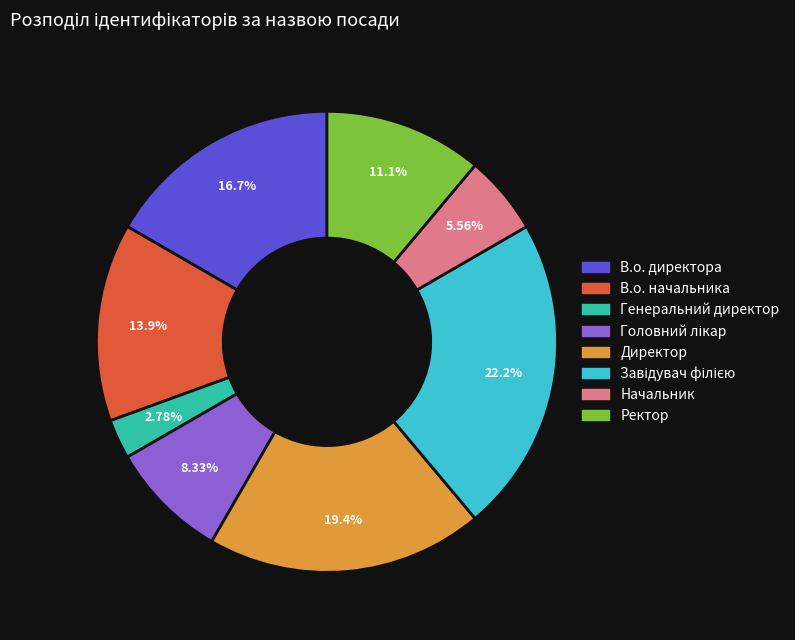

What is the smallest slice in the pie chart?

Генеральний директор